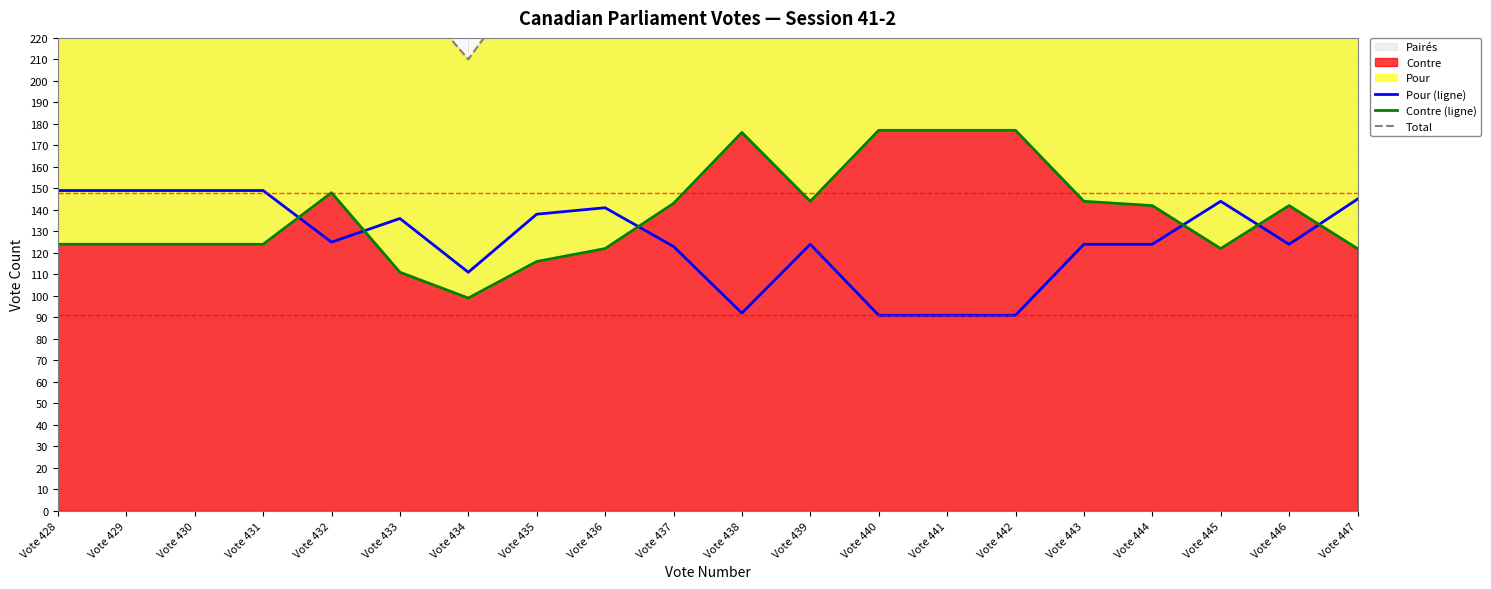

Reading left to right, list all the values displayed in this chart.

Pour (ligne): 149	149	149	149	125	136	111	138	141	123	92	124	91	91	91	124	124	144	124	145
Contre (ligne): 124	124	124	124	148	111	99	116	122	143	176	144	177	177	177	144	142	122	142	122
Total: 273	273	273	273	273	247	210	254	263	266	268	268	268	268	268	268	266	266	266	267